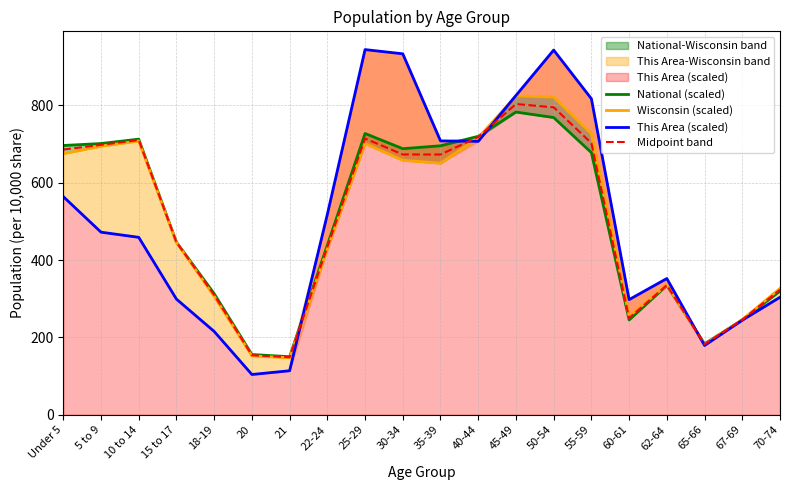

Where do Wisconsin (scaled) and National (scaled) first cross each other?

40-44 and 45-49